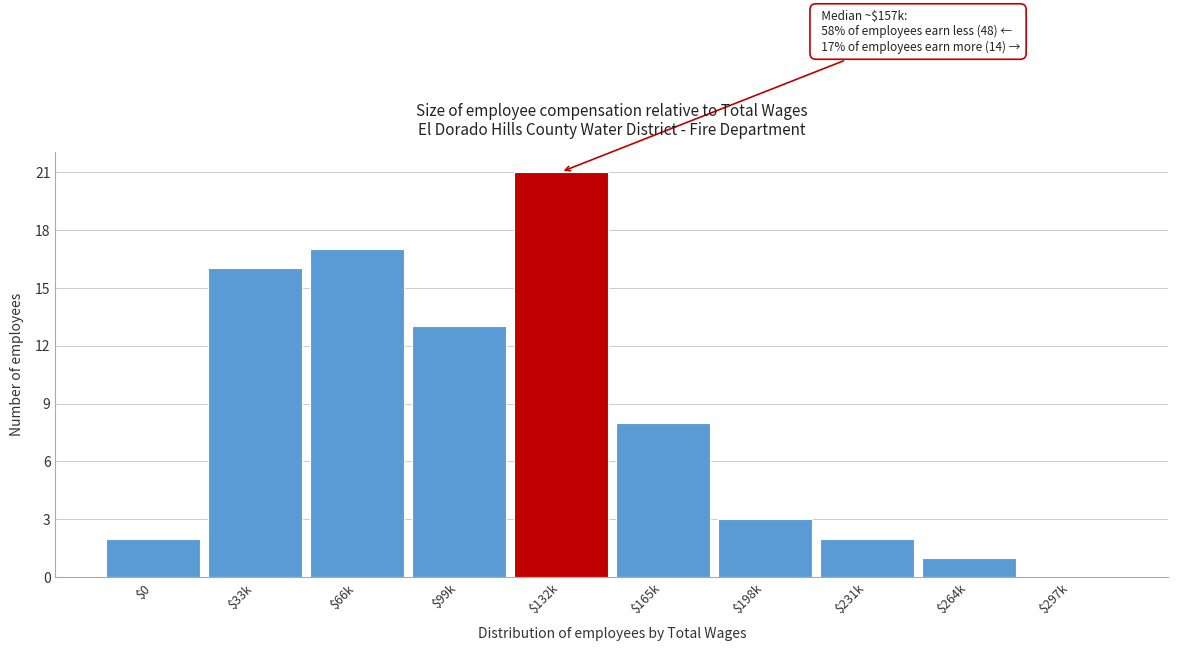

What is the sum of all values?

83